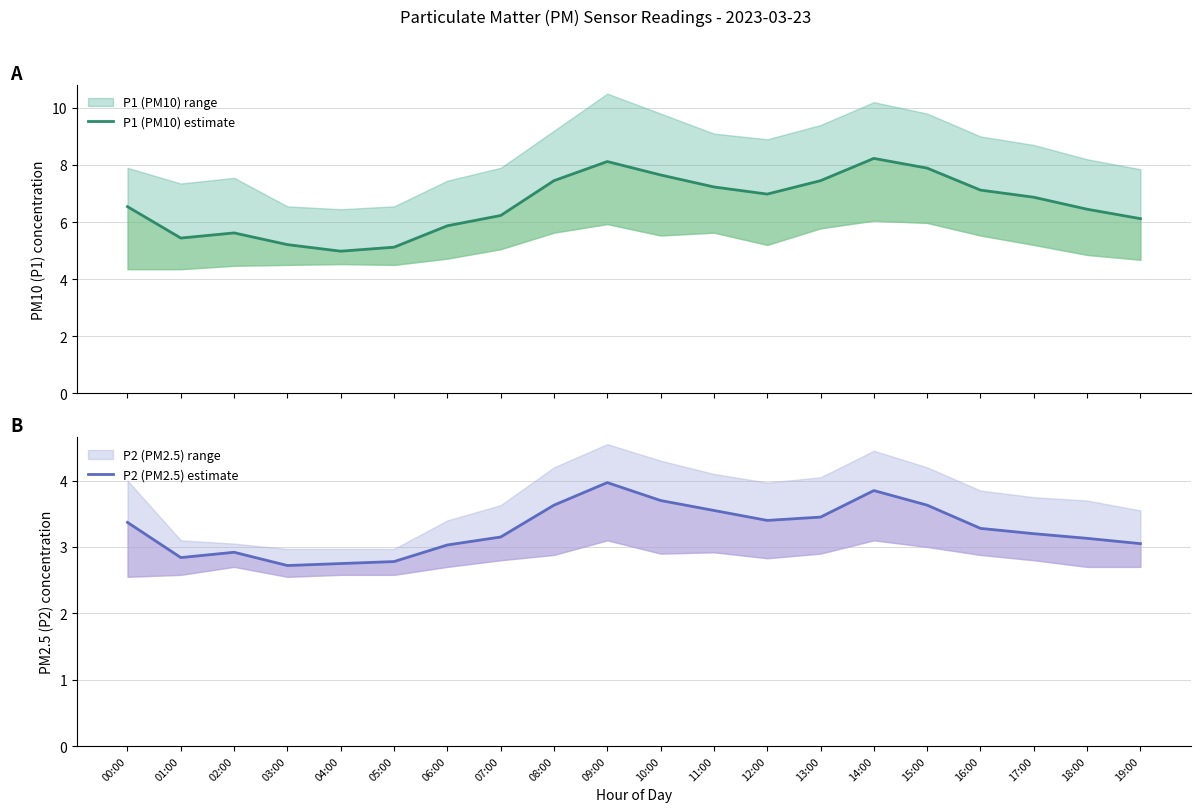

List the labels in order of P1 (PM10) estimate value, largest first.

14:00, 09:00, 15:00, 10:00, 08:00, 13:00, 11:00, 16:00, 12:00, 17:00, 00:00, 18:00, 07:00, 19:00, 06:00, 02:00, 01:00, 03:00, 05:00, 04:00